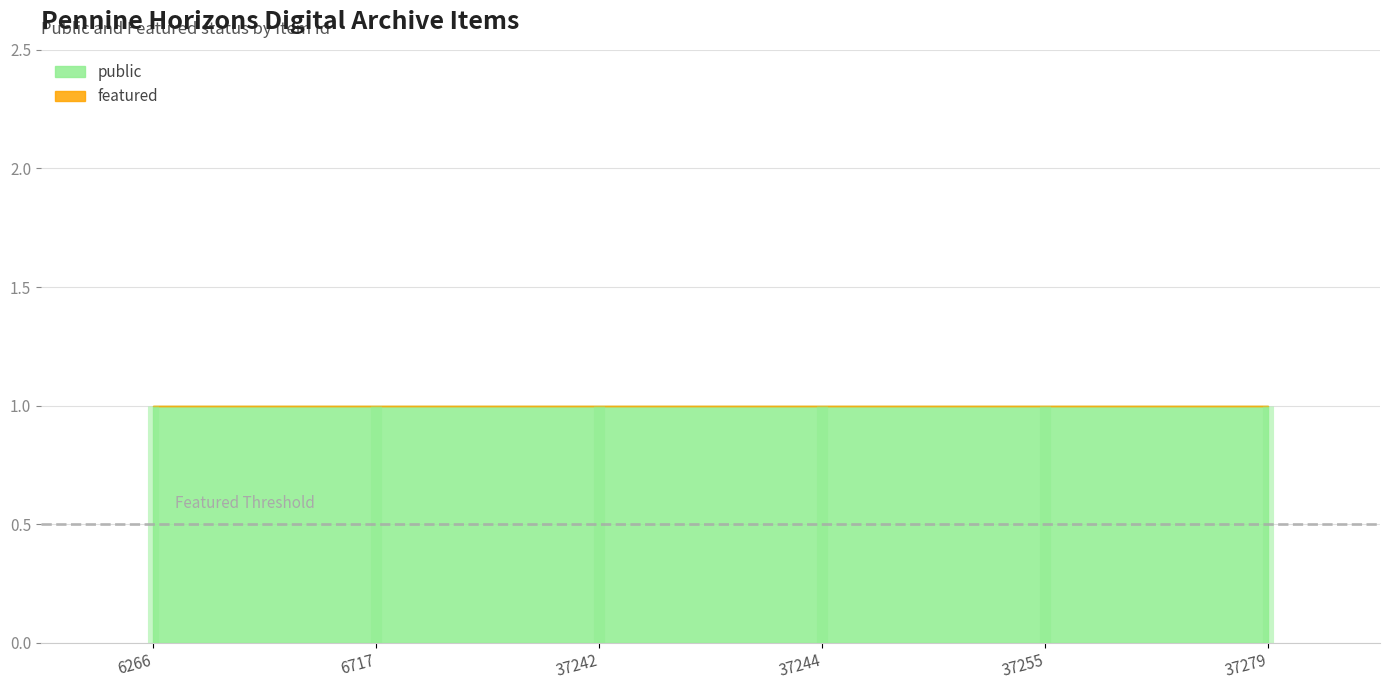

Which series has the largest range (max minus min)?

public